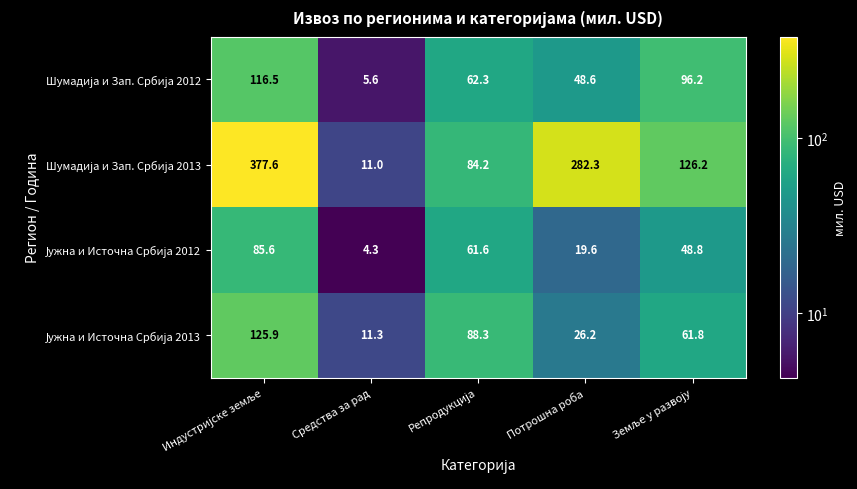

What is the smallest value displayed?

4.3